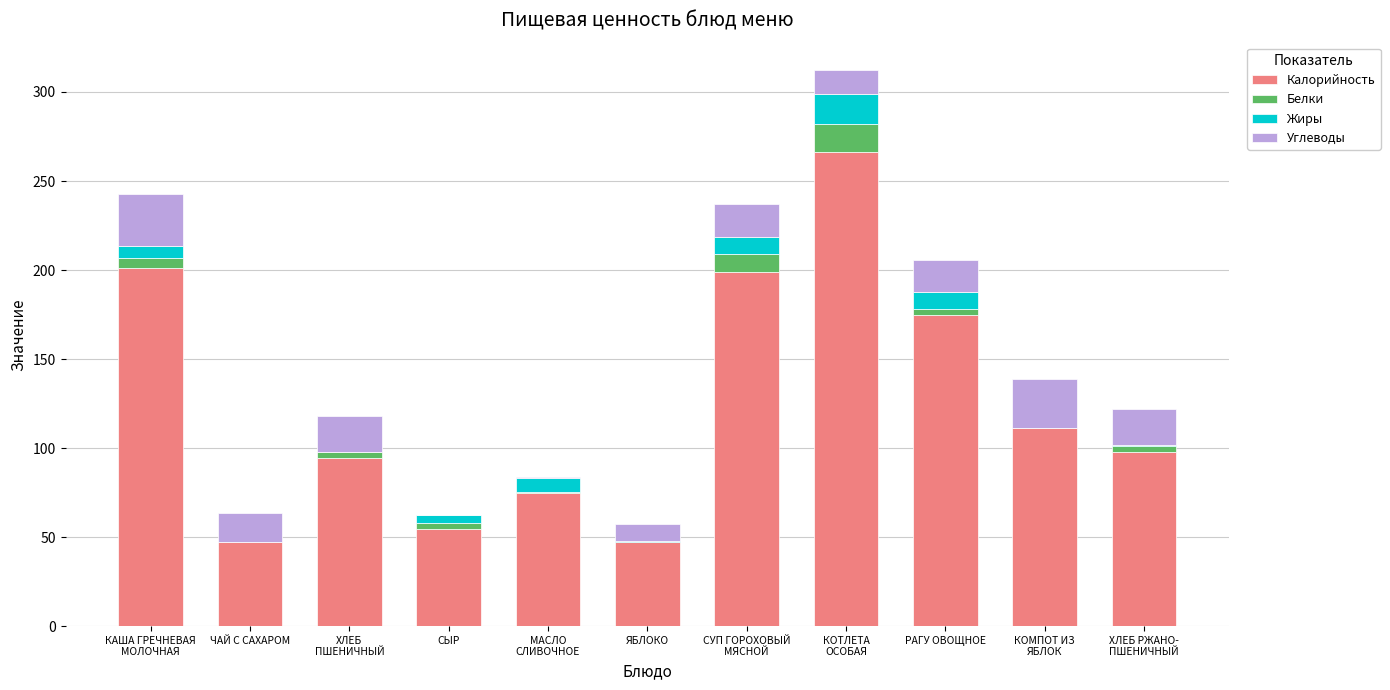

At which label is Калорийность closest to 156?

РАГУ ОВОЩНОЕ